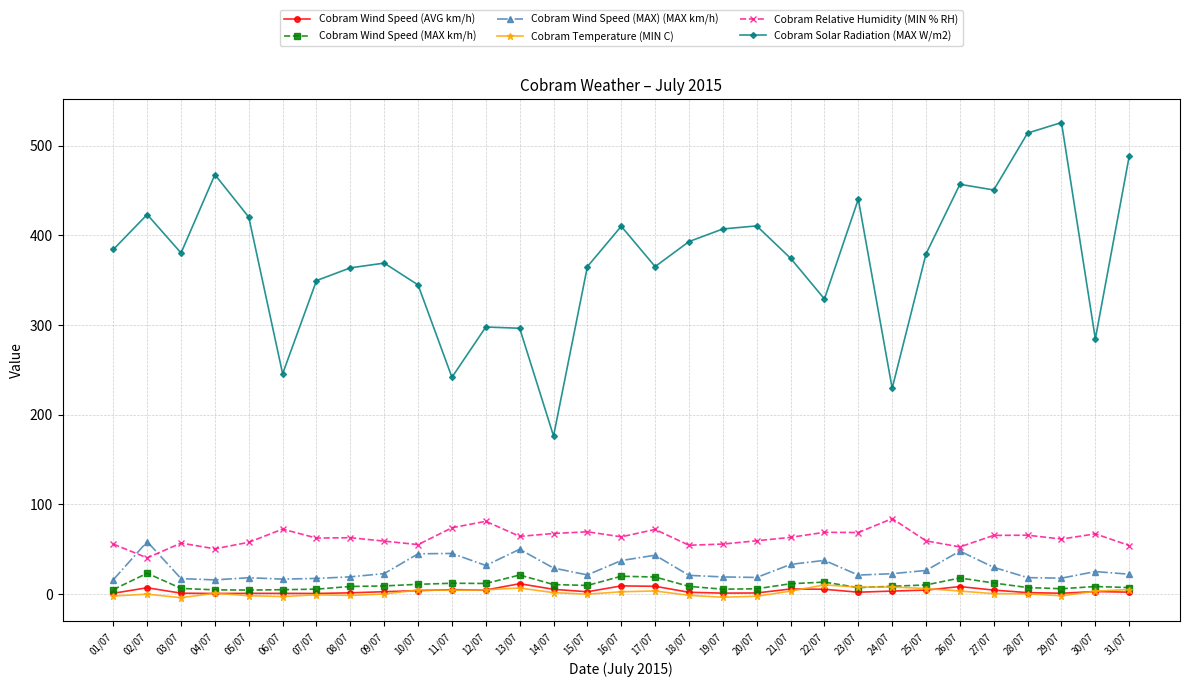

What is the label of the 10th point from the right?

22/07